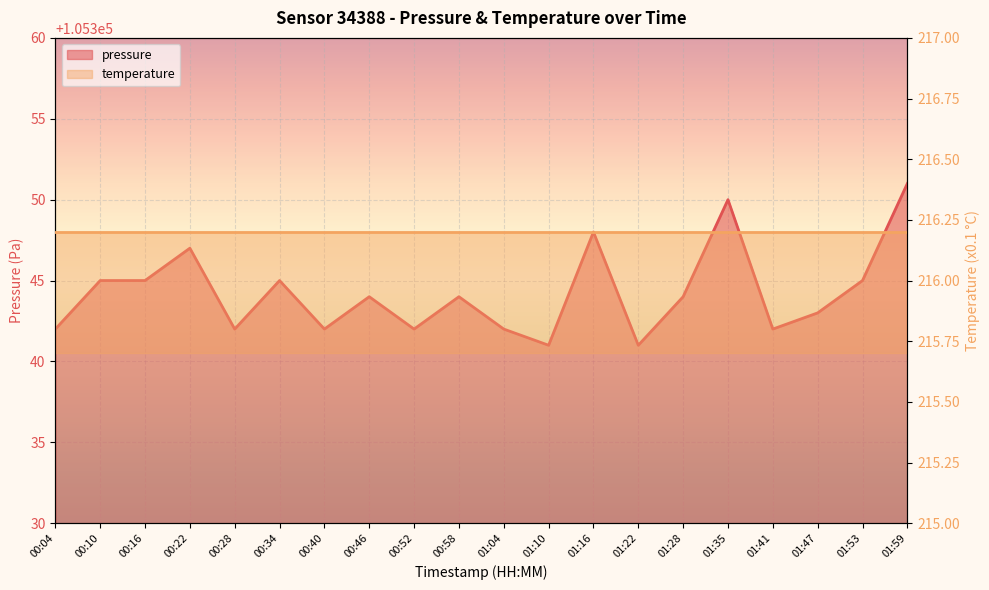

Count the values in the range 105342 to 105345.

14